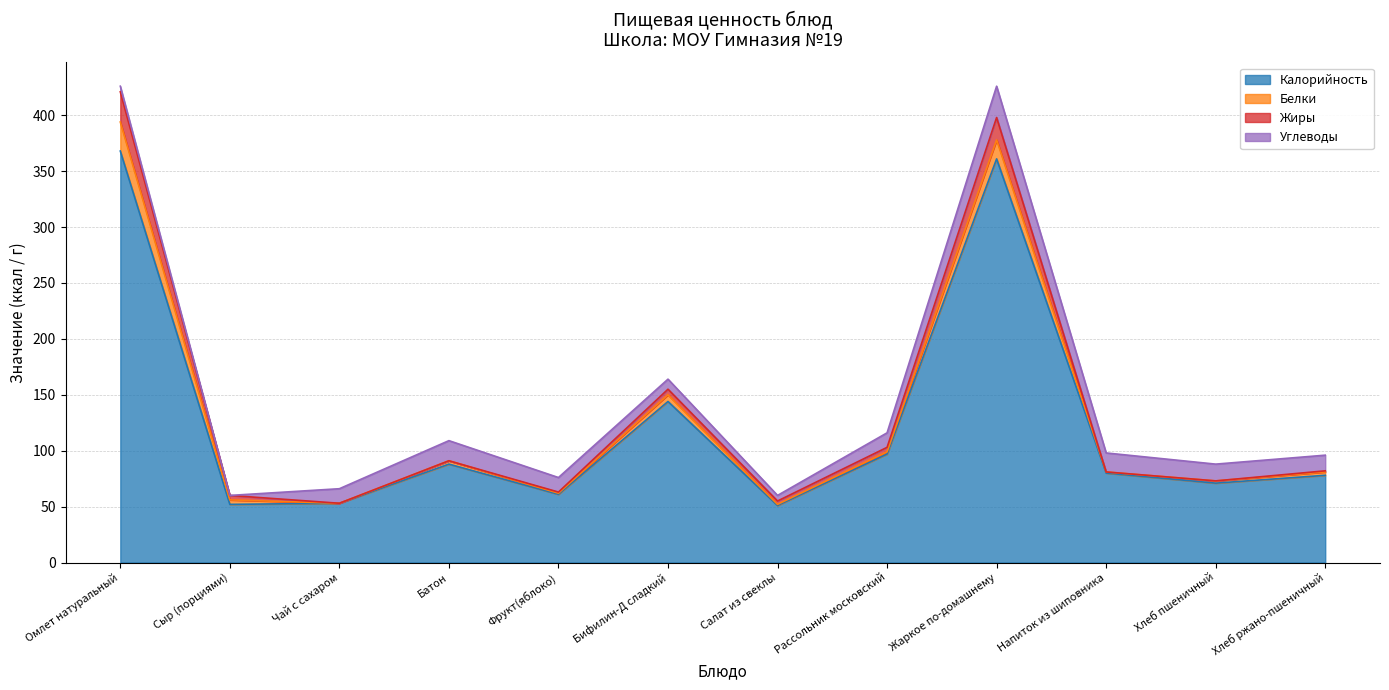

Rank the categories by Углеводы value from highest to lowest.

Жаркое по-домашнему, Батон, Напиток из шиповника, Хлеб пшеничный, Хлеб ржано-пшеничный, Чай с сахаром, Фрукт(яблоко), Рассольник московский, Бифилин-Д сладкий, Омлет натуральный, Салат из свеклы, Сыр (порциями)